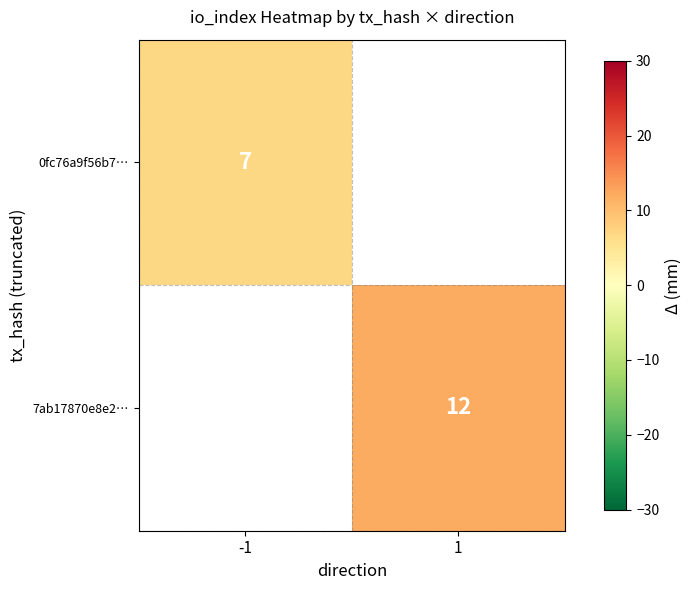

Which label corresponds to the smallest value in the chart?

-1